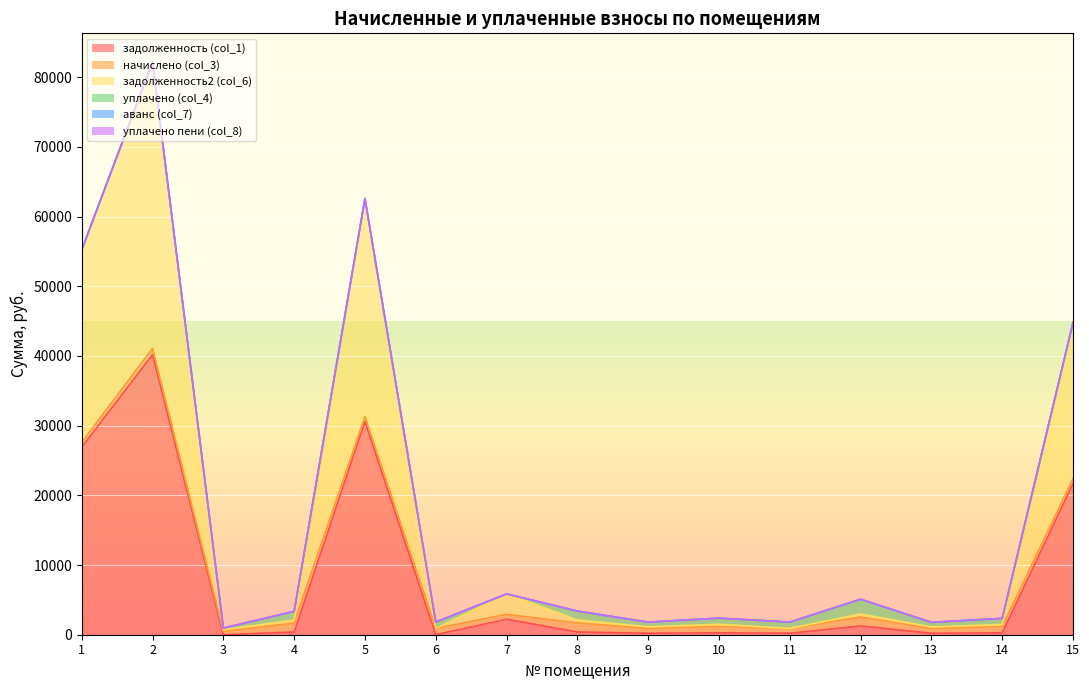

What is the greatest value displayed?

41091.8